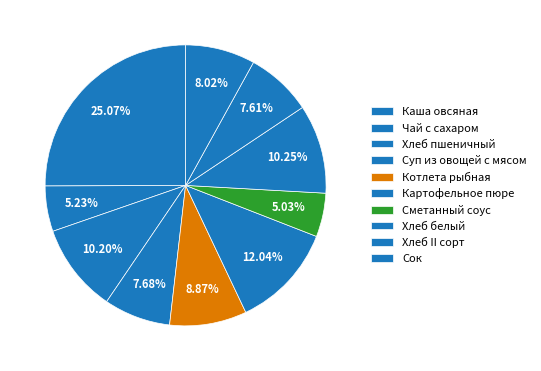

What is the total percentage of Суп из овощей с мясом and Каша овсяная?

32.7%